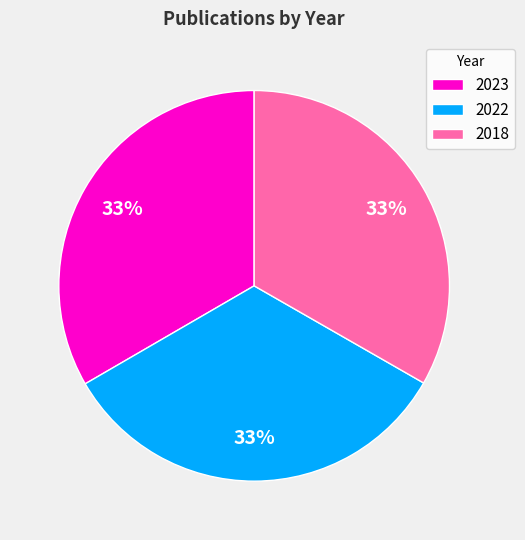

The 2018 slice represents 33% of the pie. True or false?

True